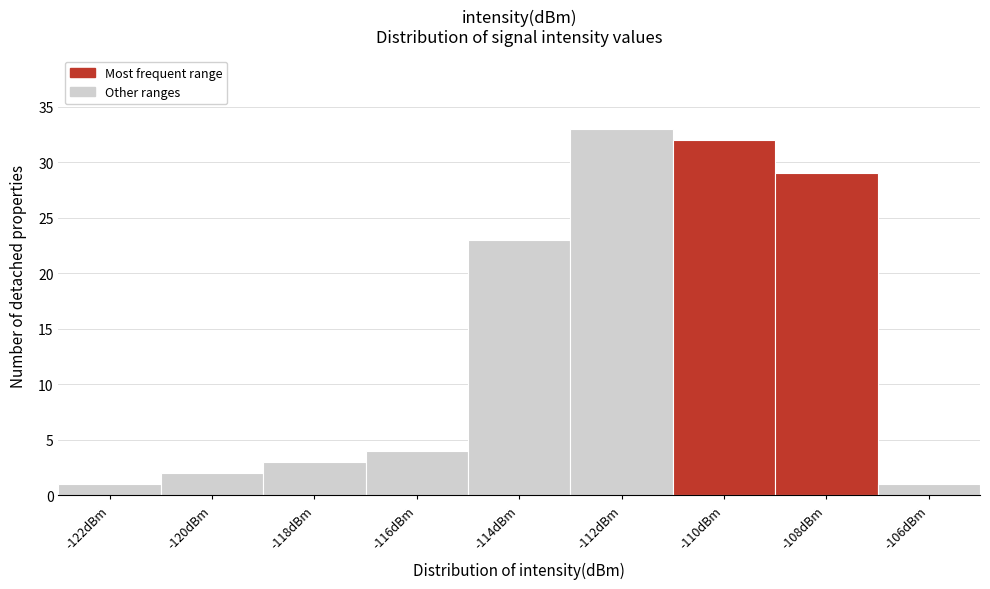

Reading left to right, list all the values displayed in this chart.

-122dBm=1	-120dBm=2	-118dBm=3	-116dBm=4	-114dBm=23	-112dBm=33	-110dBm=32	-108dBm=29	-106dBm=1